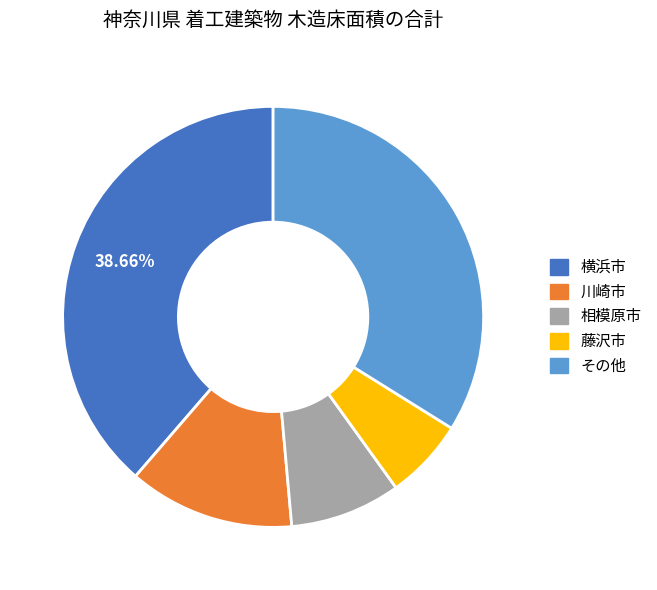

Is there a majority slice in this chart?

No